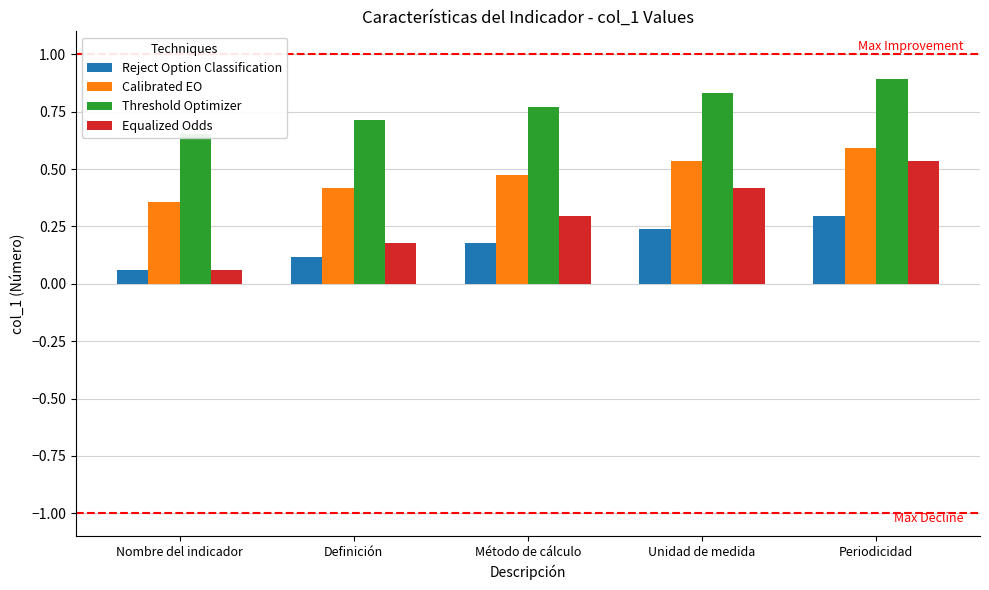

Does the chart contain any negative values?

No